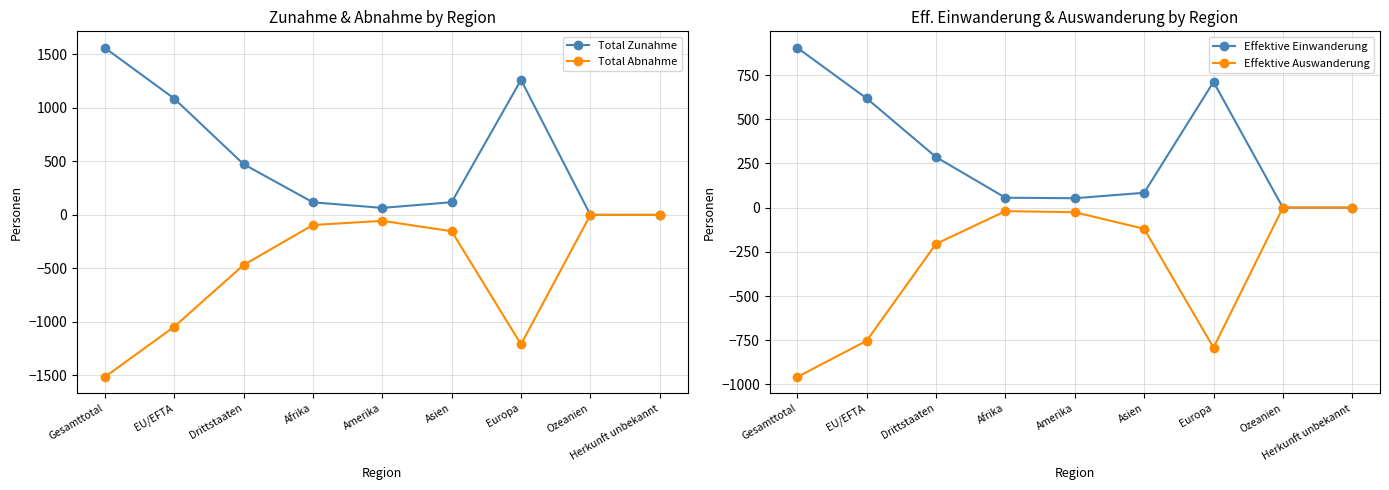

What is the average value of the Total Abnahme series?

-505